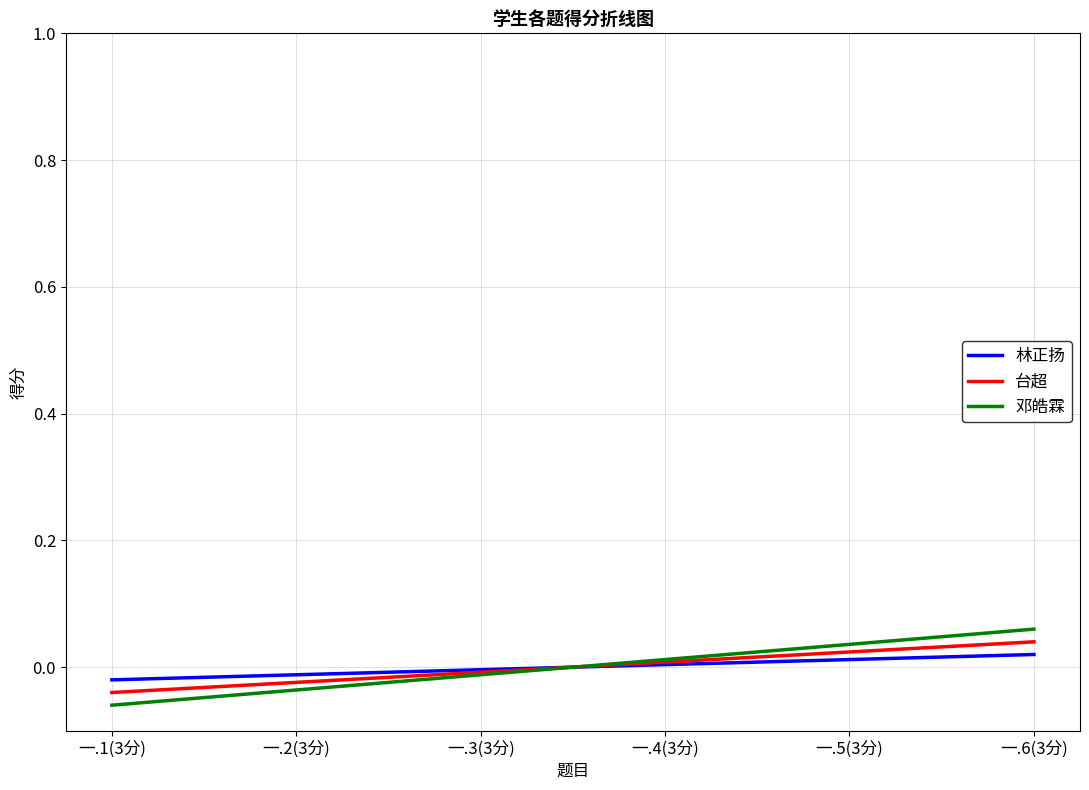

Between 一.5(3分) and 一.6(3分), which series saw the biggest shift?

邓皓霖